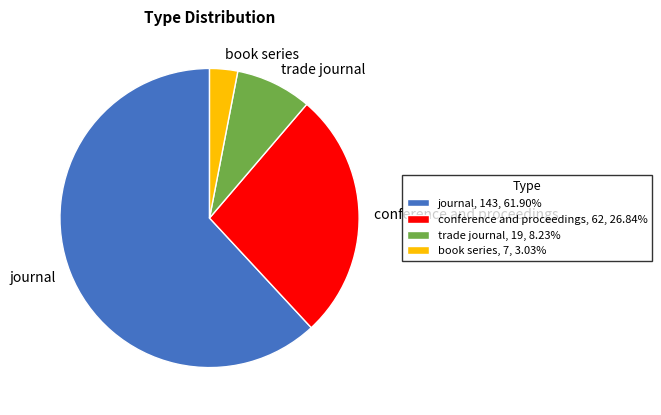

What is the ratio of the value at conference and proceedings to the value at journal?

0.4